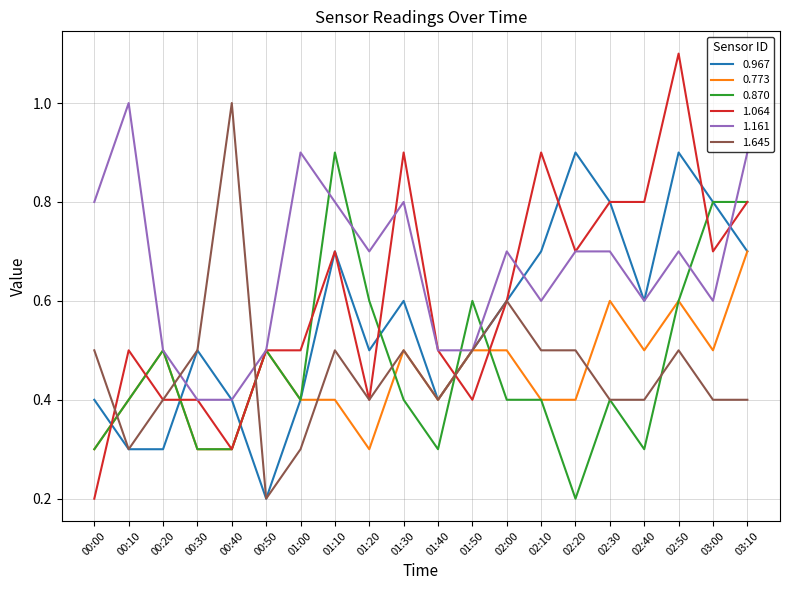

Reading left to right, what are all the values shown in this chart?

0.967: 00:00=0.4	00:10=0.3	00:20=0.3	00:30=0.5	00:40=0.4	00:50=0.2	01:00=0.4	01:10=0.7	01:20=0.5	01:30=0.6	01:40=0.4	01:50=0.5	02:00=0.6	02:10=0.7	02:20=0.9	02:30=0.8	02:40=0.6	02:50=0.9	03:00=0.8	03:10=0.7
0.773: 00:00=0.3	00:10=0.4	00:20=0.5	00:30=0.3	00:40=0.3	00:50=0.5	01:00=0.4	01:10=0.4	01:20=0.3	01:30=0.5	01:40=0.4	01:50=0.5	02:00=0.5	02:10=0.4	02:20=0.4	02:30=0.6	02:40=0.5	02:50=0.6	03:00=0.5	03:10=0.7
0.870: 00:00=0.3	00:10=0.4	00:20=0.5	00:30=0.3	00:40=0.3	00:50=0.5	01:00=0.4	01:10=0.9	01:20=0.6	01:30=0.4	01:40=0.3	01:50=0.6	02:00=0.4	02:10=0.4	02:20=0.2	02:30=0.4	02:40=0.3	02:50=0.6	03:00=0.8	03:10=0.8
1.064: 00:00=0.2	00:10=0.5	00:20=0.4	00:30=0.4	00:40=0.3	00:50=0.5	01:00=0.5	01:10=0.7	01:20=0.4	01:30=0.9	01:40=0.5	01:50=0.4	02:00=0.6	02:10=0.9	02:20=0.7	02:30=0.8	02:40=0.8	02:50=1.1	03:00=0.7	03:10=0.8
1.161: 00:00=0.8	00:10=1.0	00:20=0.5	00:30=0.4	00:40=0.4	00:50=0.5	01:00=0.9	01:10=0.8	01:20=0.7	01:30=0.8	01:40=0.5	01:50=0.5	02:00=0.7	02:10=0.6	02:20=0.7	02:30=0.7	02:40=0.6	02:50=0.7	03:00=0.6	03:10=0.9
1.645: 00:00=0.5	00:10=0.3	00:20=0.4	00:30=0.5	00:40=1.0	00:50=0.2	01:00=0.3	01:10=0.5	01:20=0.4	01:30=0.5	01:40=0.4	01:50=0.5	02:00=0.6	02:10=0.5	02:20=0.5	02:30=0.4	02:40=0.4	02:50=0.5	03:00=0.4	03:10=0.4